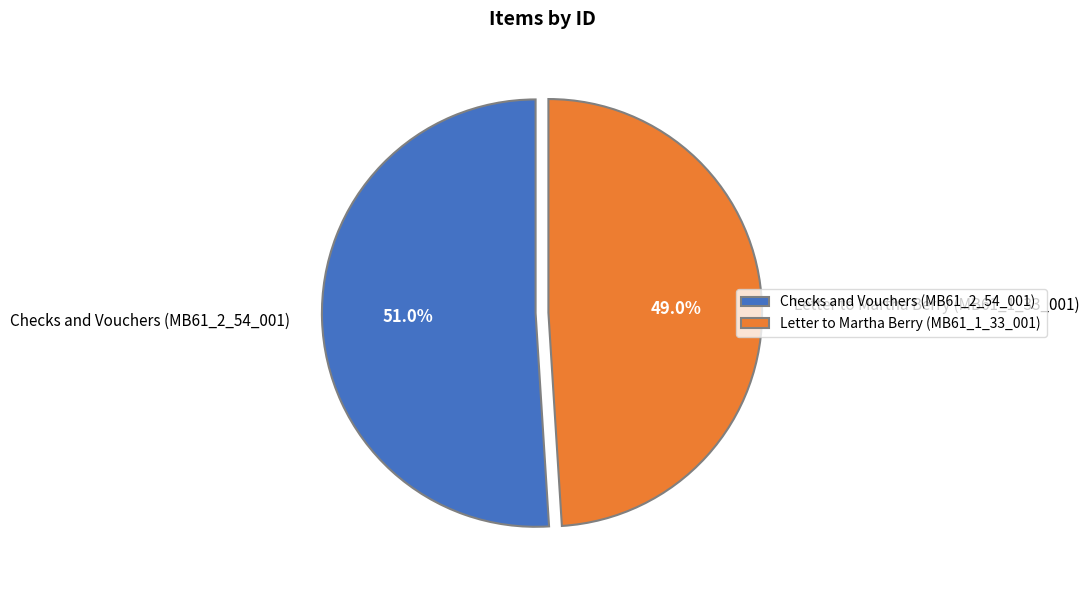

Does Letter to Martha Berry (MB61_1_33_001) represent more than half of the total?

No